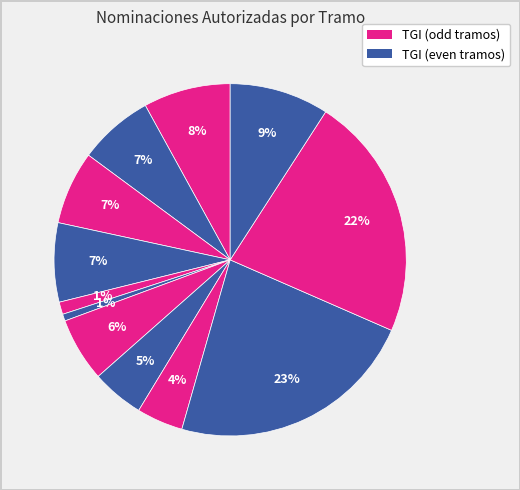

How many segments does this pie chart have?

12